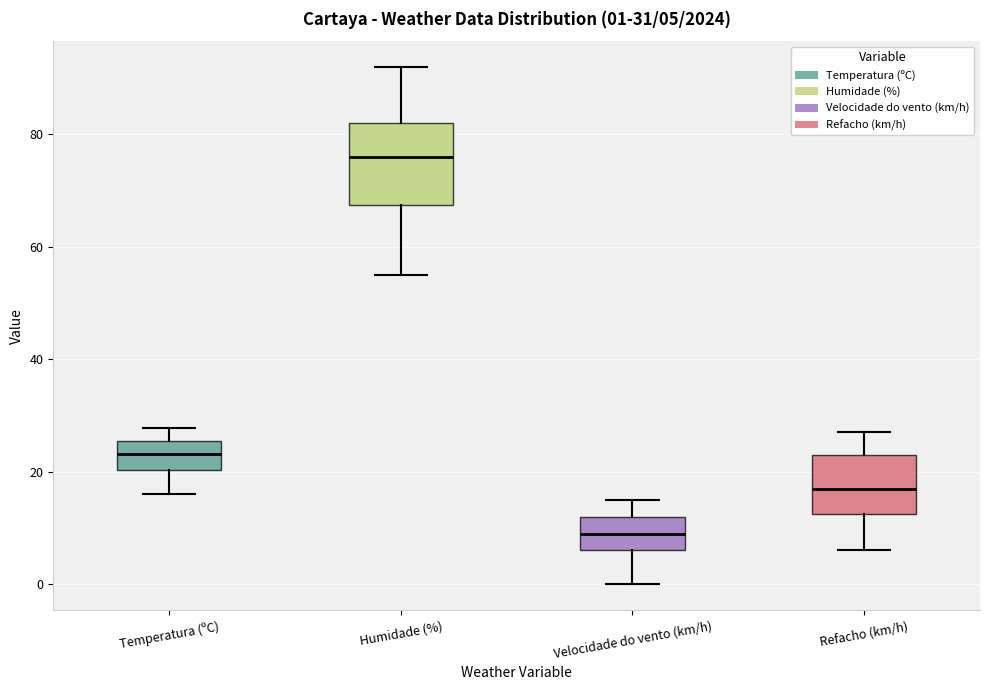

Which box's median line is the lowest?

Velocidade do vento (km/h)